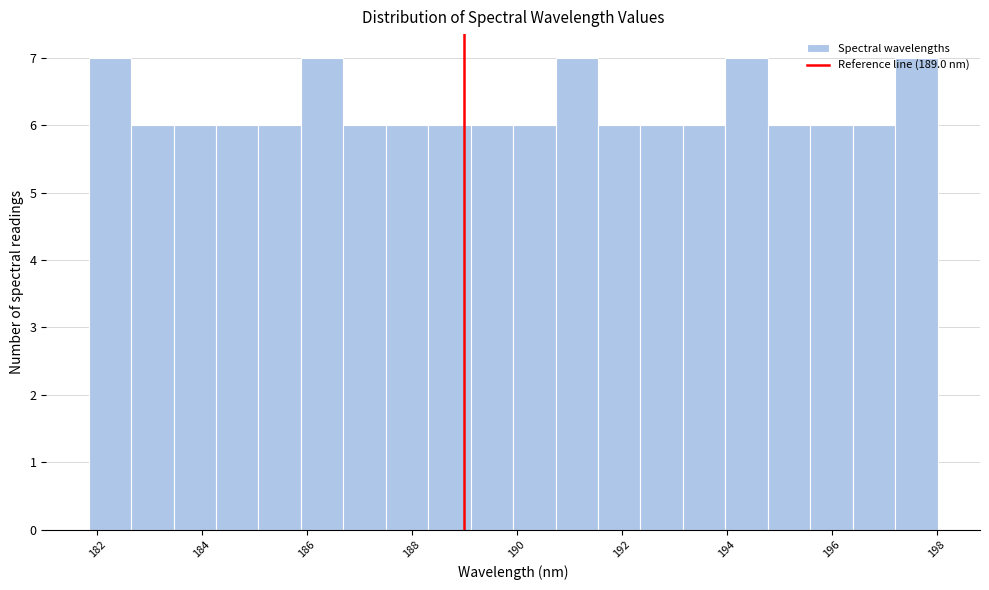

How tall is the bar that spans 187.6 to 188.4 on the x-axis? Neither the bar edges nor the heights are printed on the chart, so give them approximately, as read against the axes.

6